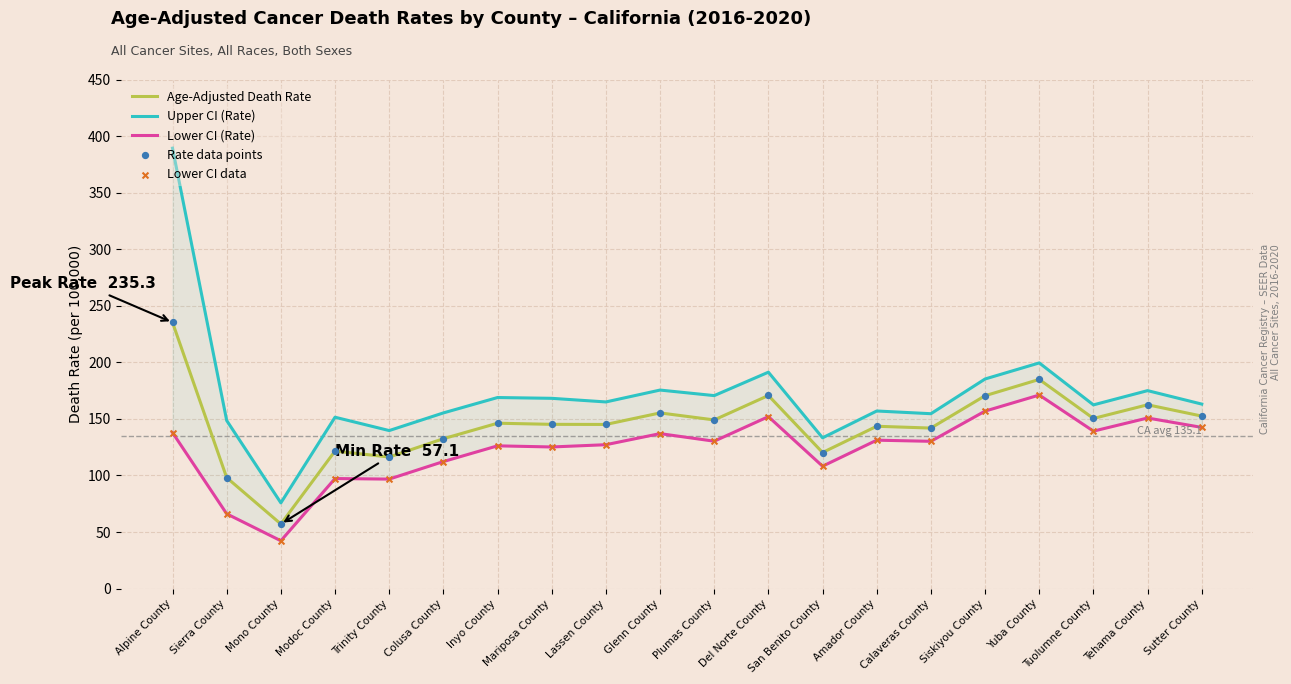

At how many categories does at least one series exceed 222?

1